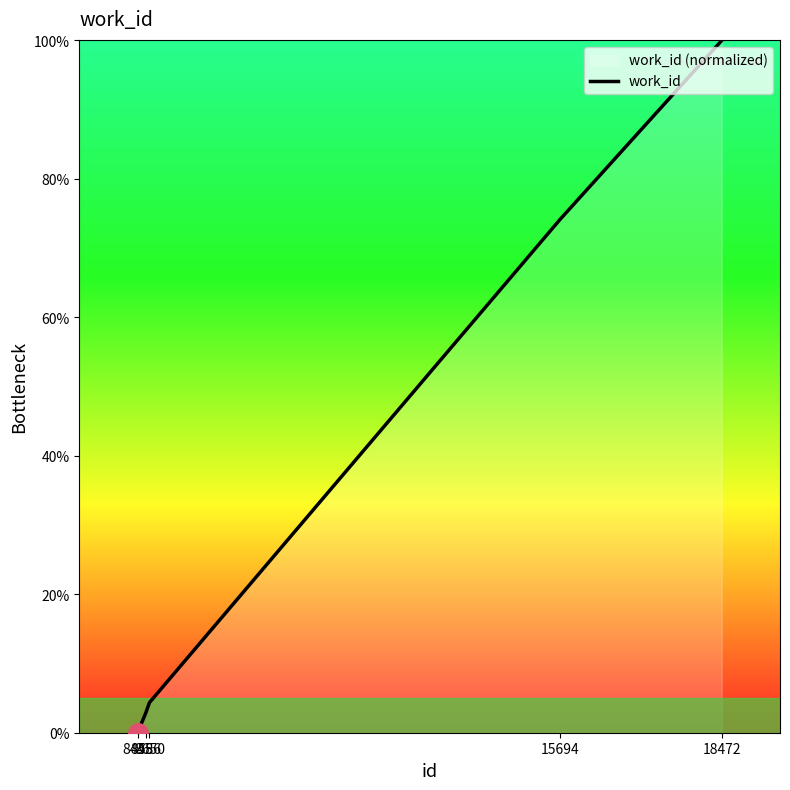

Which category has the lowest value across all series?

8445